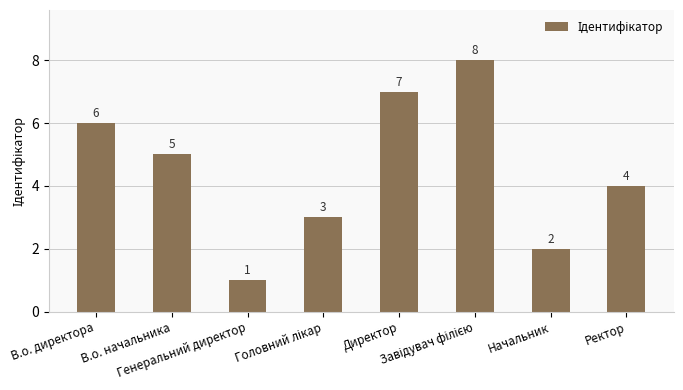

What is the sum of the values at Ректор and В.о. начальника?

9